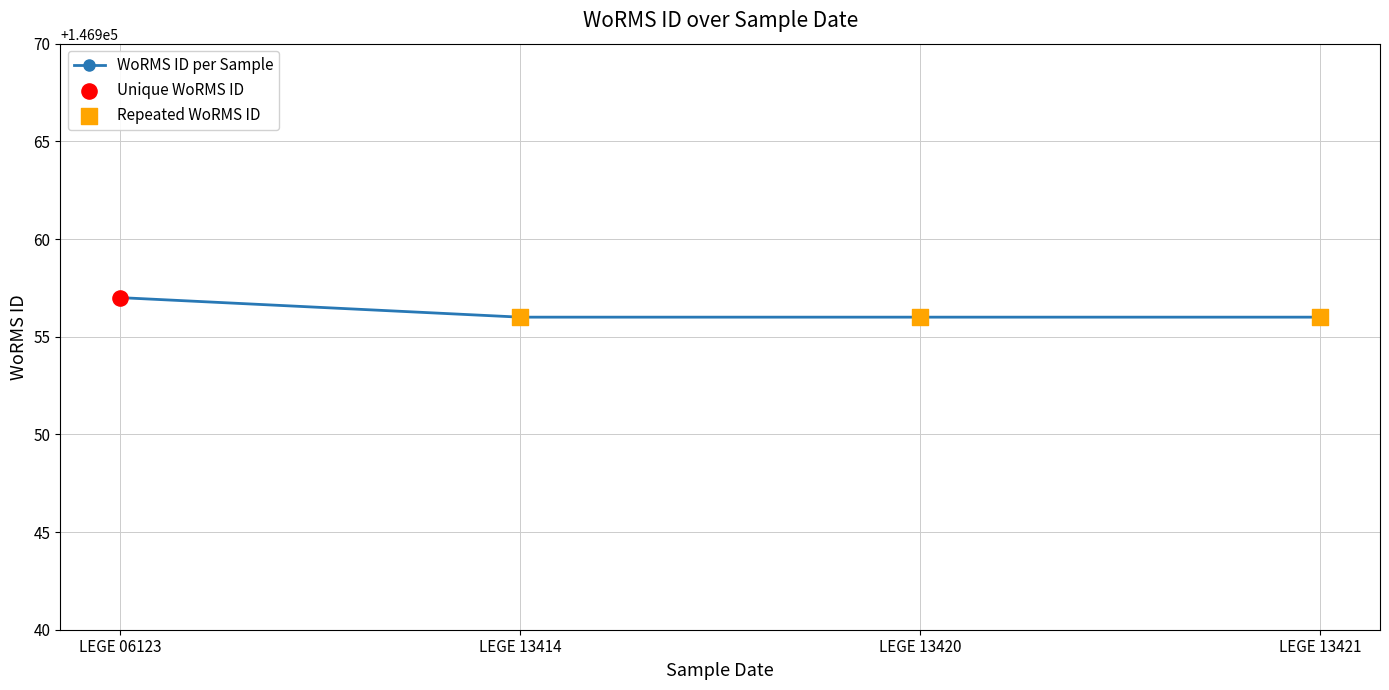

Which has a higher value, LEGE 13420 or LEGE 06123?

LEGE 06123